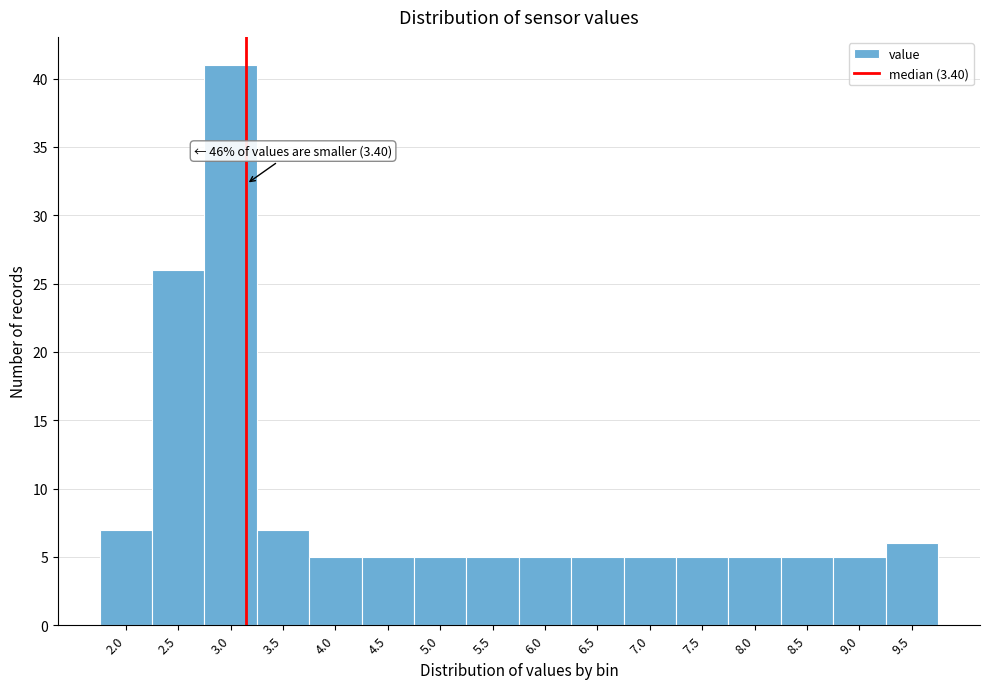

Reading left to right, extract all data points from this chart.

7	26	41	7	5	5	5	5	5	5	5	5	5	5	5	6